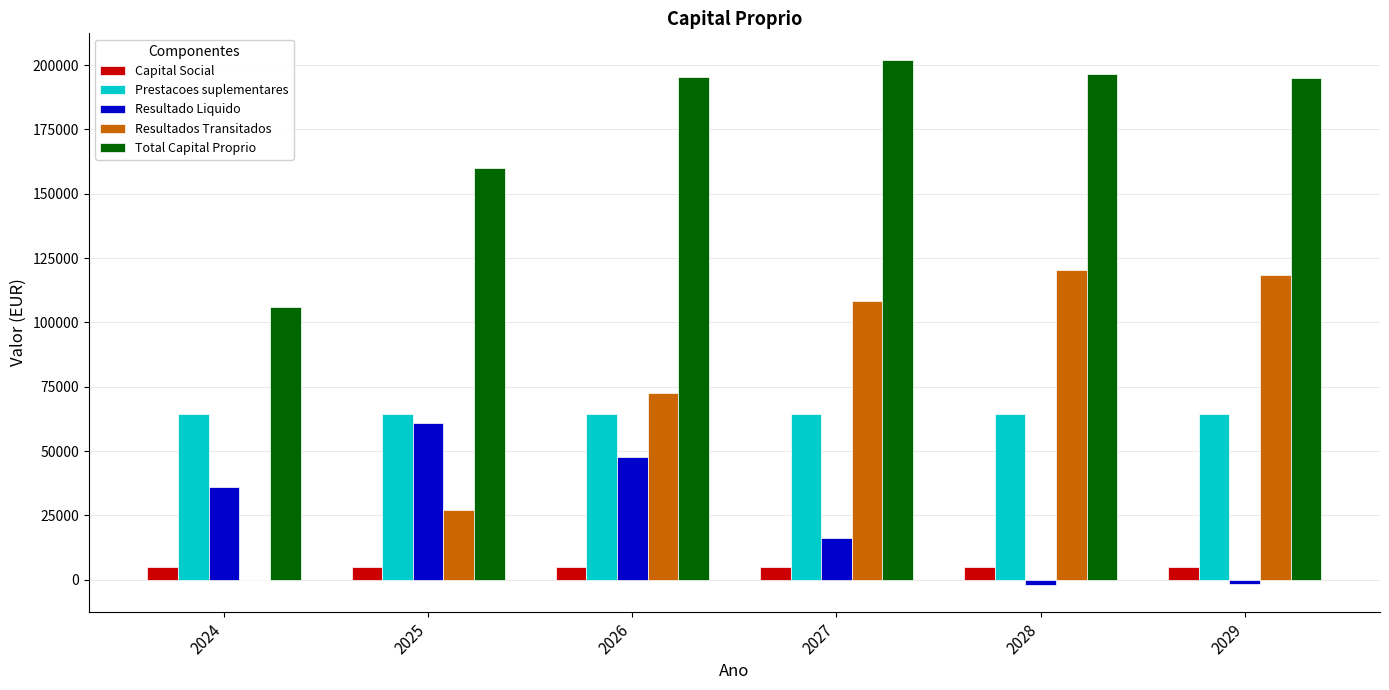

How many data points in Total Capital Proprio are above 195431?

3